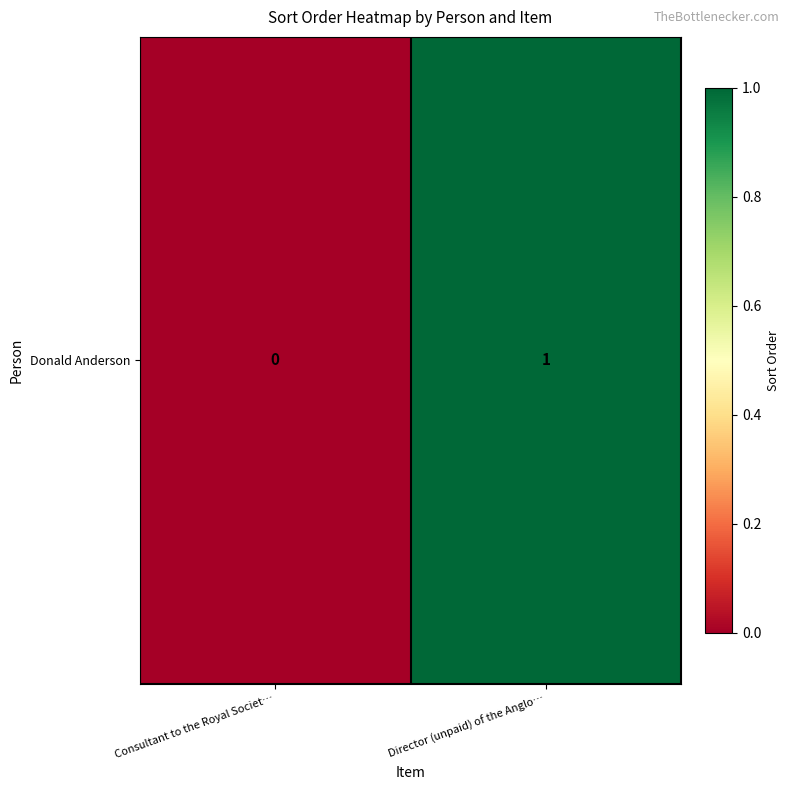

List the labels in order of value, largest first.

Director (unpaid) of the Anglo…, Consultant to the Royal Societ…